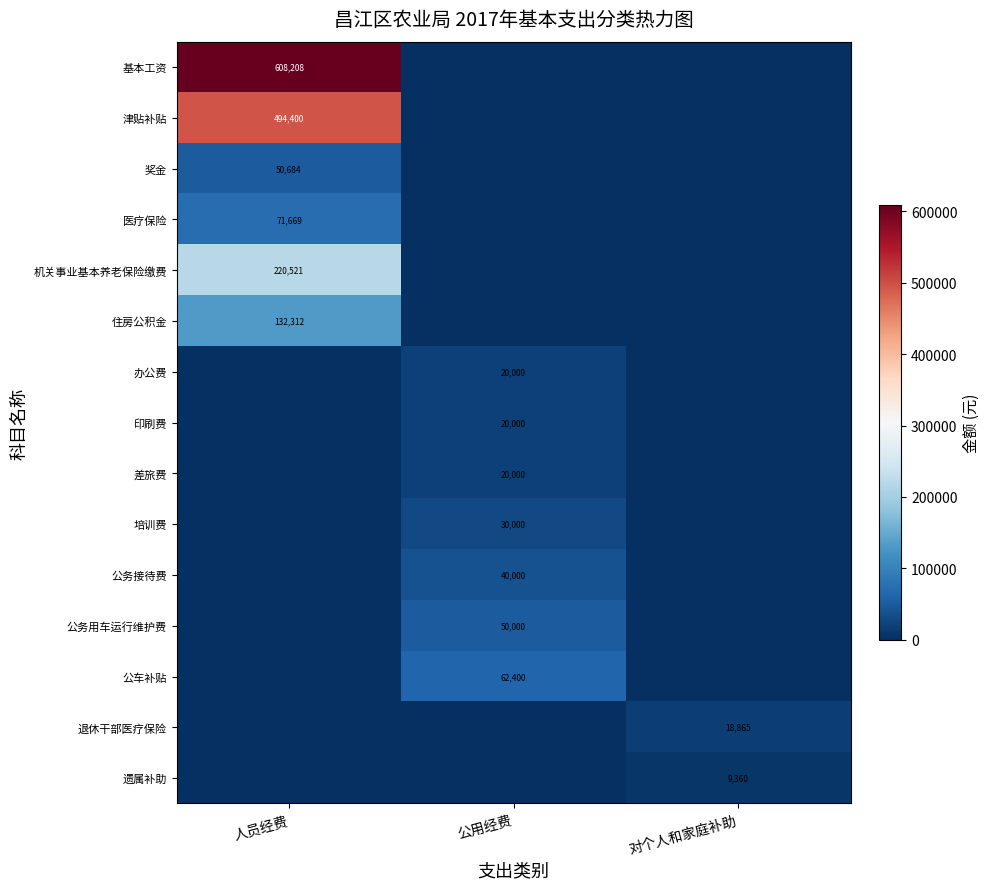

True or false: 培训费 has a value of 30000 at 公用经费.

True